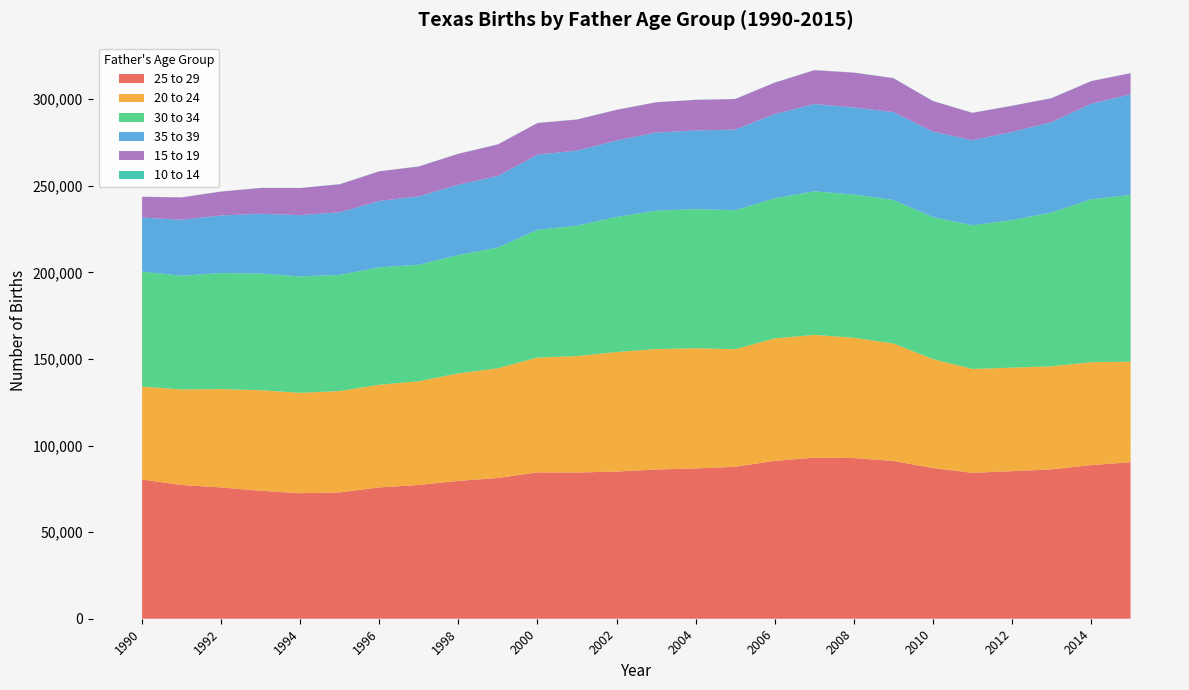

Reading left to right, transcribe all the data shown in this chart.

25 to 29: 80370	77233	75808	73890	72485	72911	75827	77246	79589	81298	84530	84450	84973	86174	86774	87754	91164	92979	92777	91107	87016	84244	85205	86258	88693	90407
20 to 24: 53660	55146	56803	58051	57967	58574	59272	59897	62108	63349	66276	67232	69012	69543	69405	67886	70702	70932	69473	67864	62915	59976	59787	59477	59447	58036
30 to 34: 66432	65651	67012	67376	67220	67058	67791	67299	68290	69694	73735	75278	78007	79906	80328	80240	80899	82902	82710	82889	82001	82963	85182	88820	94038	96279
35 to 39: 31192	32350	33238	34516	35353	36154	38356	39474	40653	41323	43437	43371	44138	45105	45421	46569	48630	50370	50285	50703	49396	49104	50916	52156	55153	58119
15 to 19: 11962	12910	13782	14899	15680	16164	17083	17216	17831	18198	18264	17902	17708	17454	17676	17640	18143	19547	20086	19570	17582	15809	15077	13826	13071	12155
10 to 14: 64	56	61	69	62	85	70	81	64	71	55	73	67	64	75	68	82	83	70	93	92	69	75	84	56	58